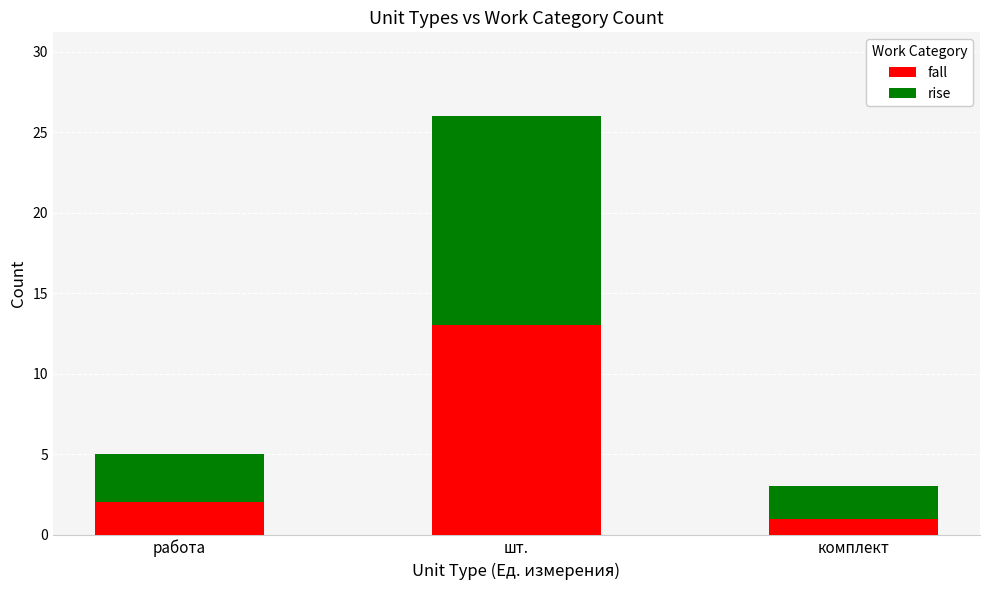

What are all the series names shown in the legend?

fall, rise